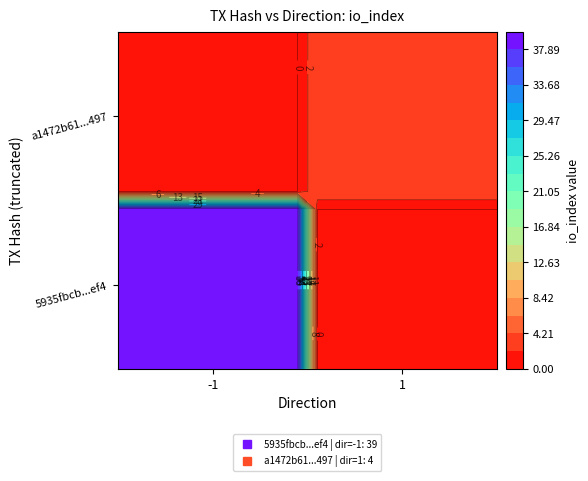

What is the total value across all series at io_index?

43